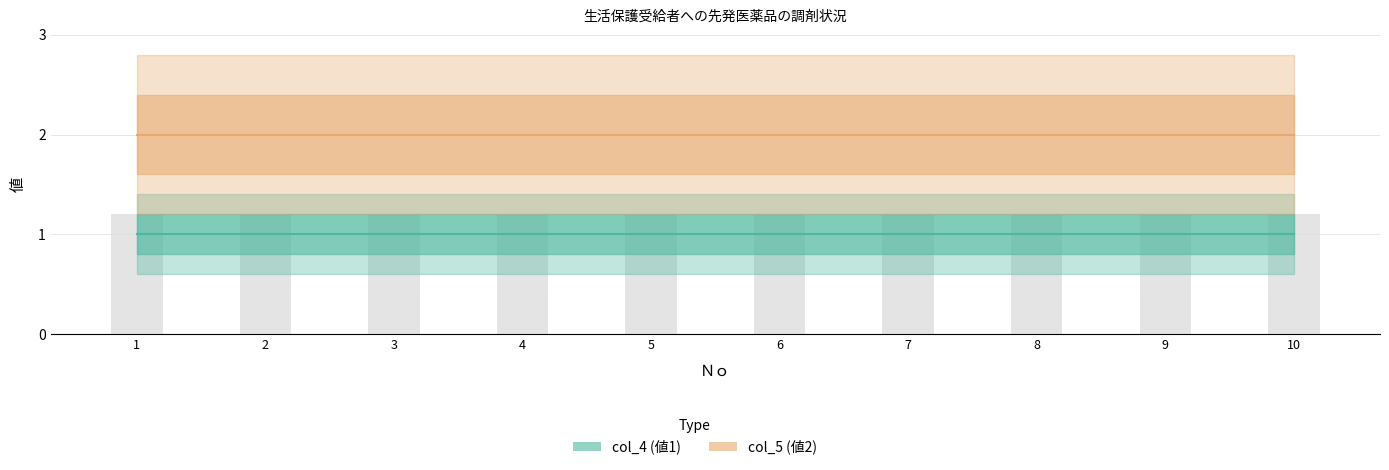

What is the sum of all col_4 (値1) values?

10